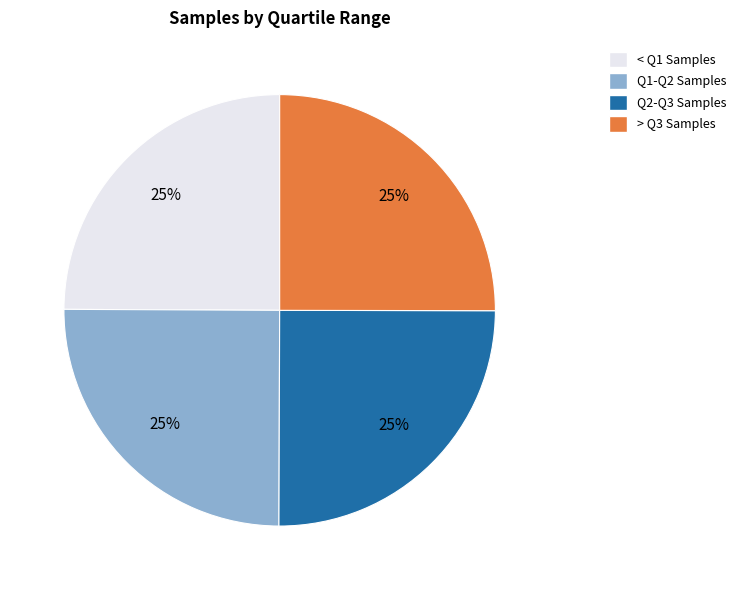

To the nearest percent, what is the average slice percentage?

25%